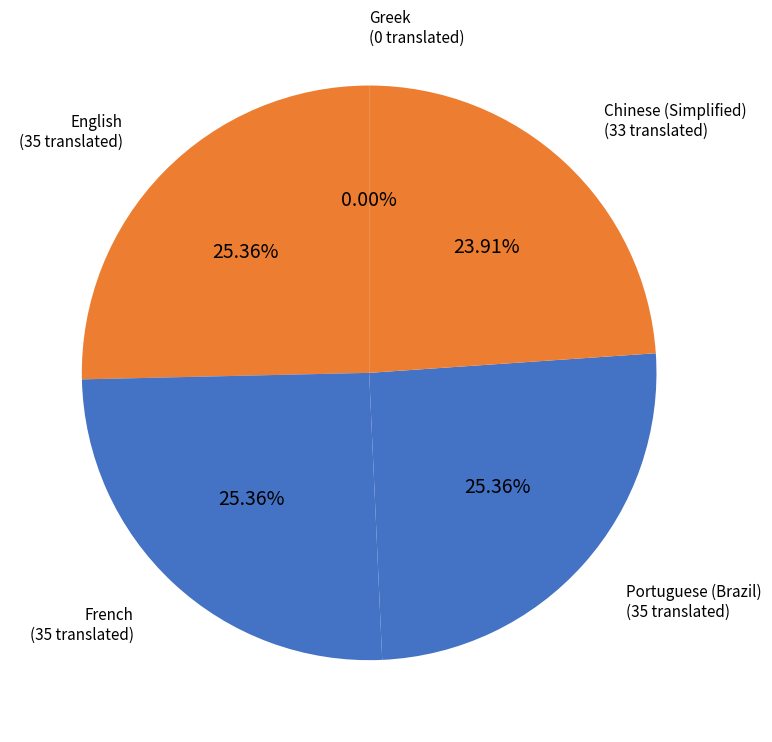

Which category has the biggest portion of the pie?

English